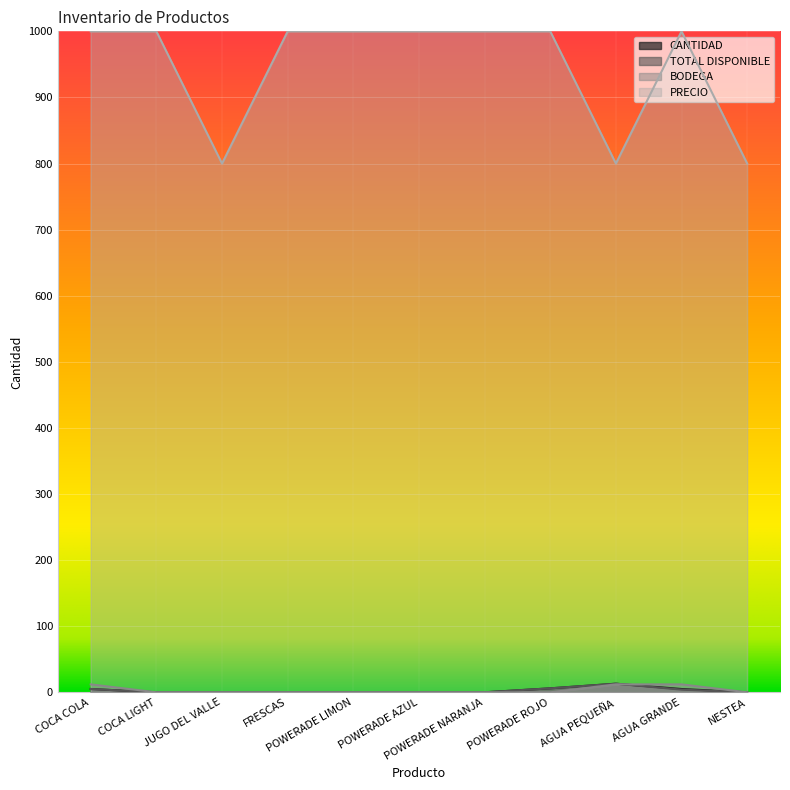

What is the label of the 6th point from the right?

POWERADE AZUL